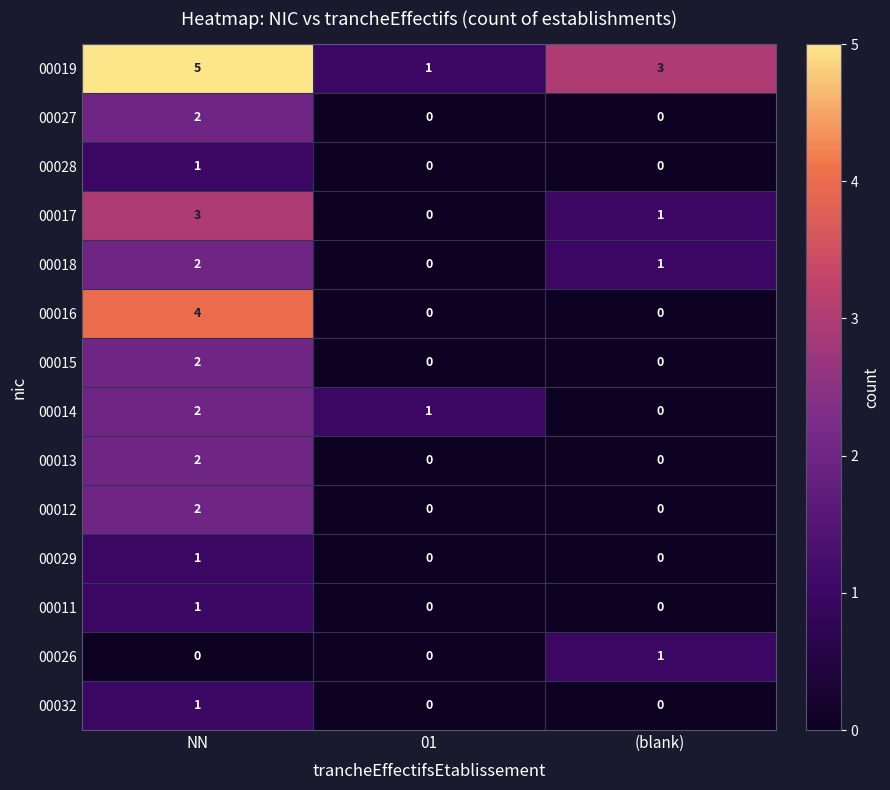

Where does the 00019 series first go above 3?

NN